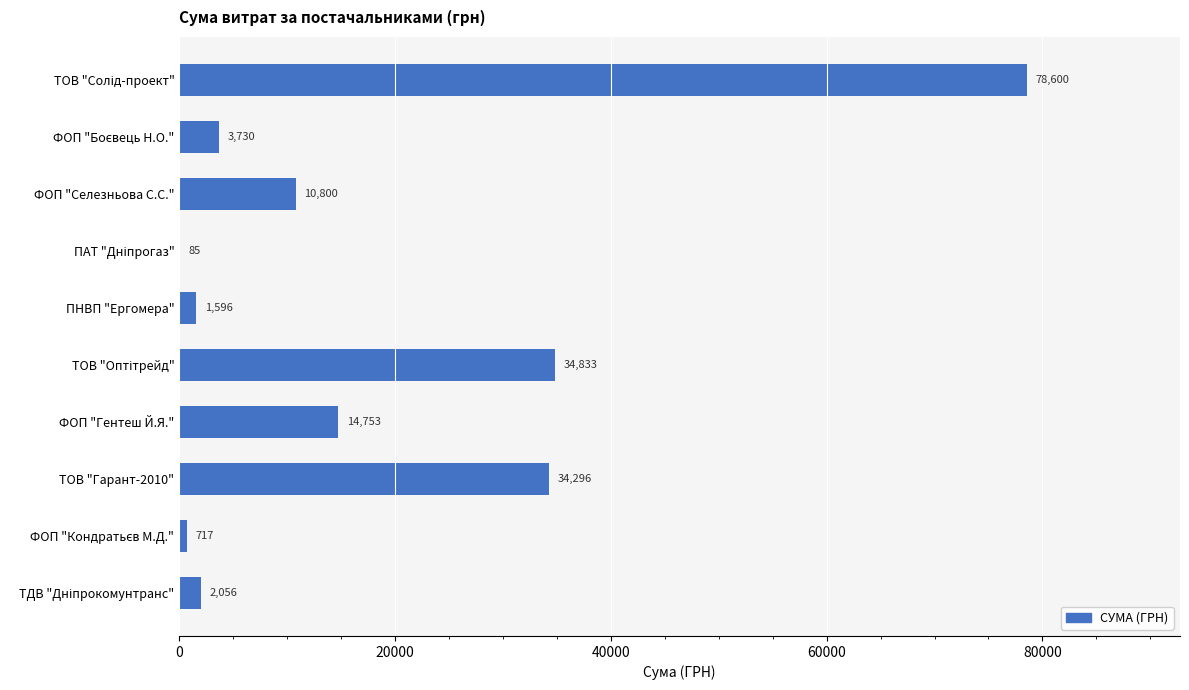

Read the value at ТОВ "Гарант-2010".

34296.0